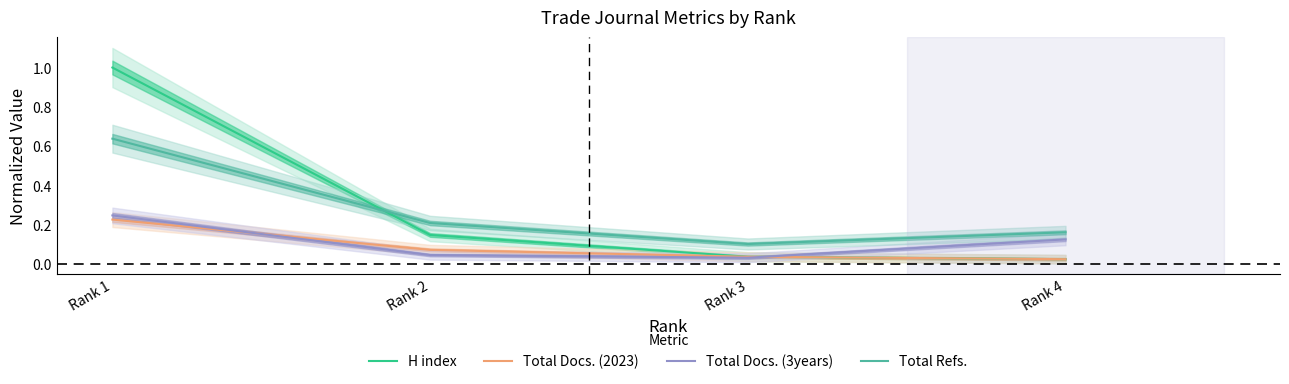

Is it true that H index equals 0.1 at Rank 2?

True